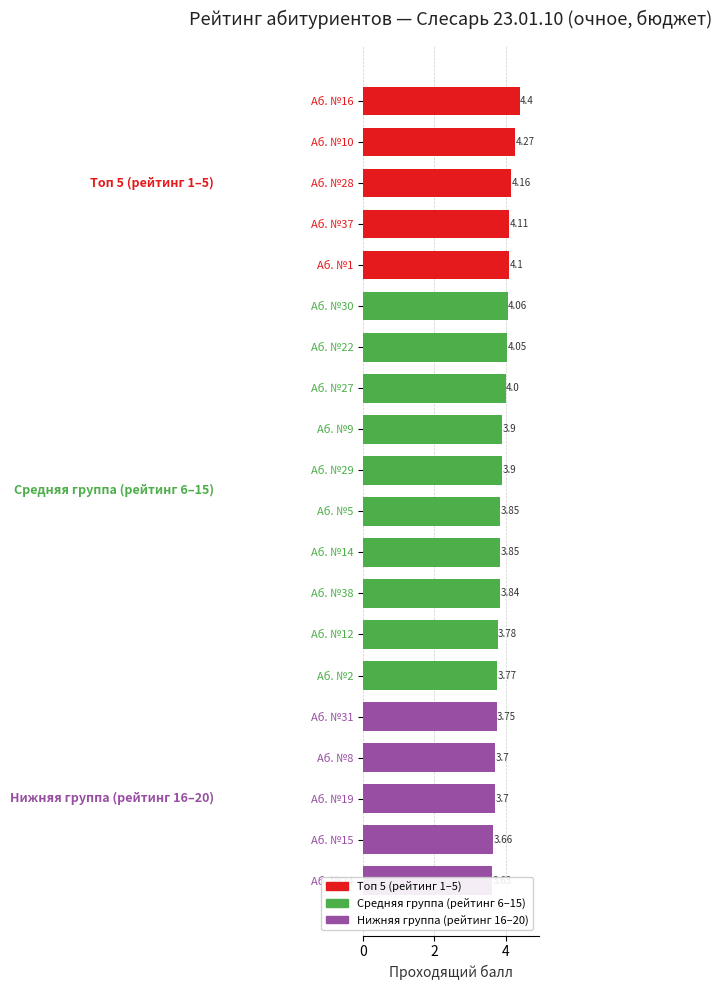

True or false: the data shows 4.0 at Аб. №27.

True